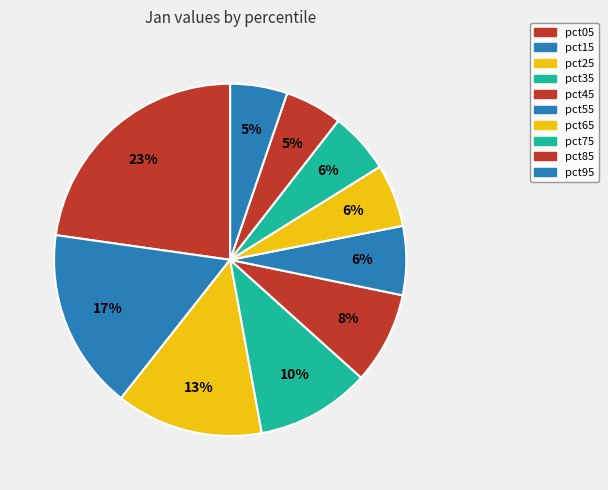

What percentage is NOT represented by pct25?

86.5%